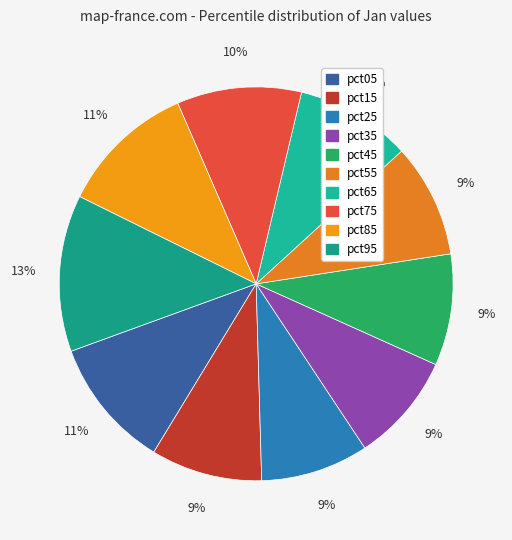

Which category has the smallest portion of the pie?

pct25